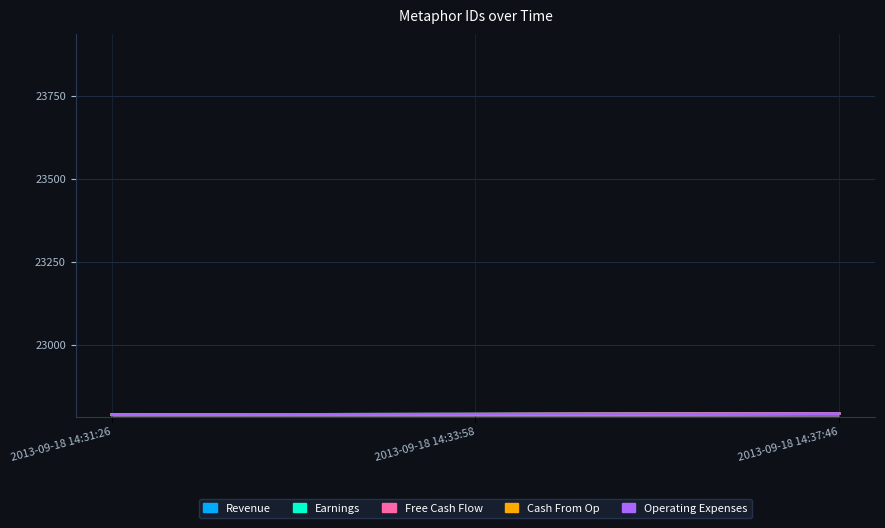

What is the minimum value shown in the chart?

22791